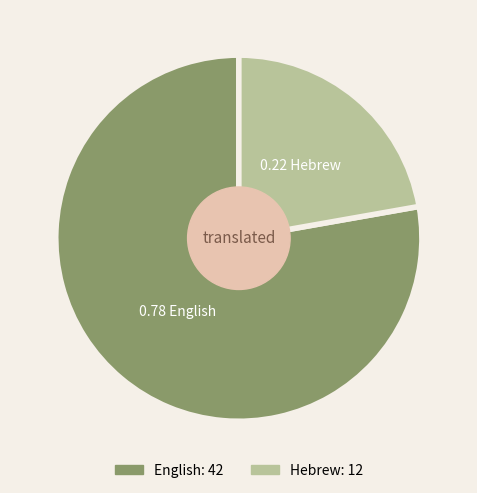

Which slice represents more than half of the pie?

English